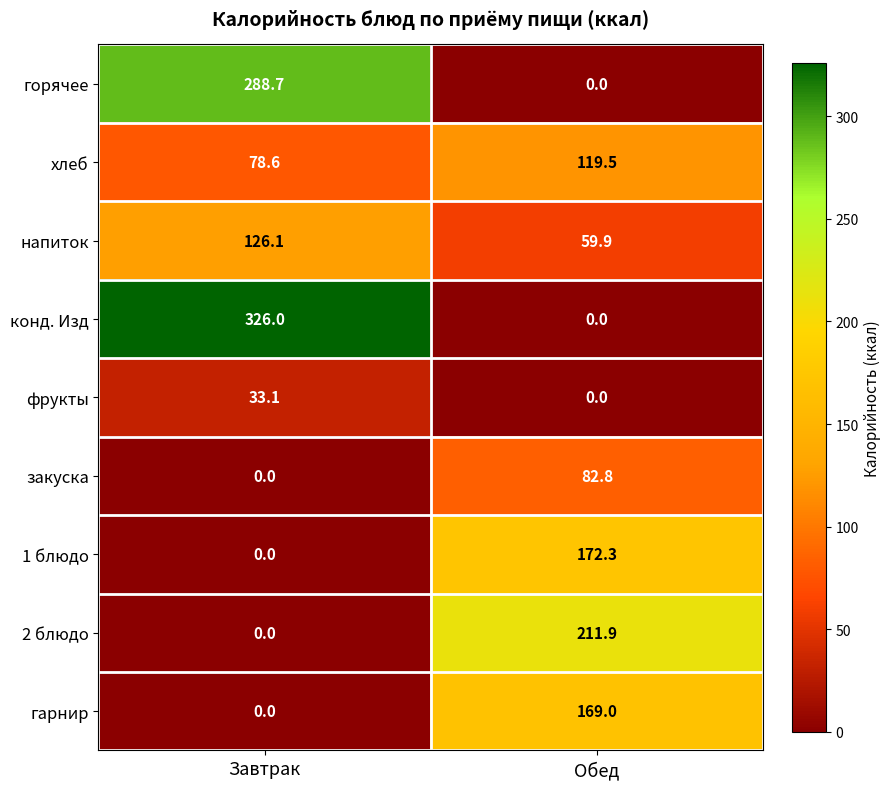

How many positive values does the закуска series have?

1